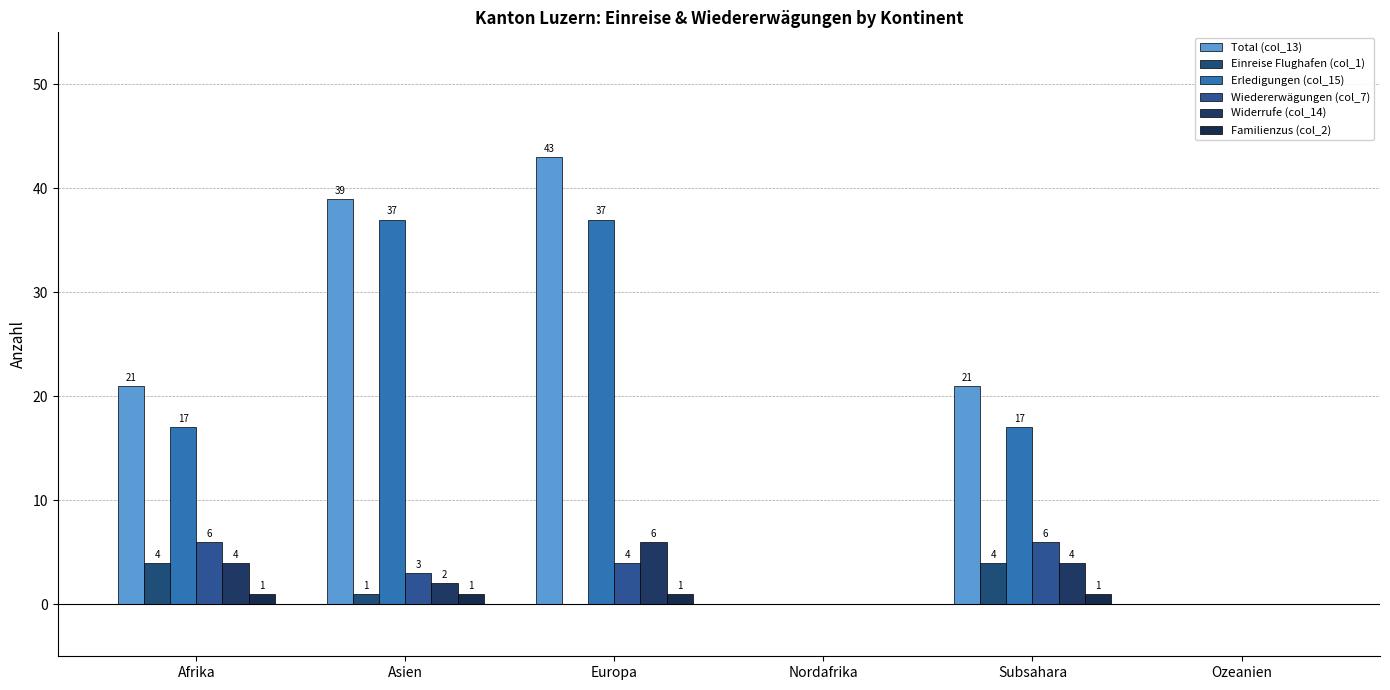

Reading right to left, list all the values displayed in this chart.

Total (col_13): 0	21	0	43	39	21
Einreise Flughafen (col_1): 0	4	0	0	1	4
Erledigungen (col_15): 0	17	0	37	37	17
Wiedererwägungen (col_7): 0	6	0	4	3	6
Widerrufe (col_14): 0	4	0	6	2	4
Familienzus (col_2): 0	1	0	1	1	1